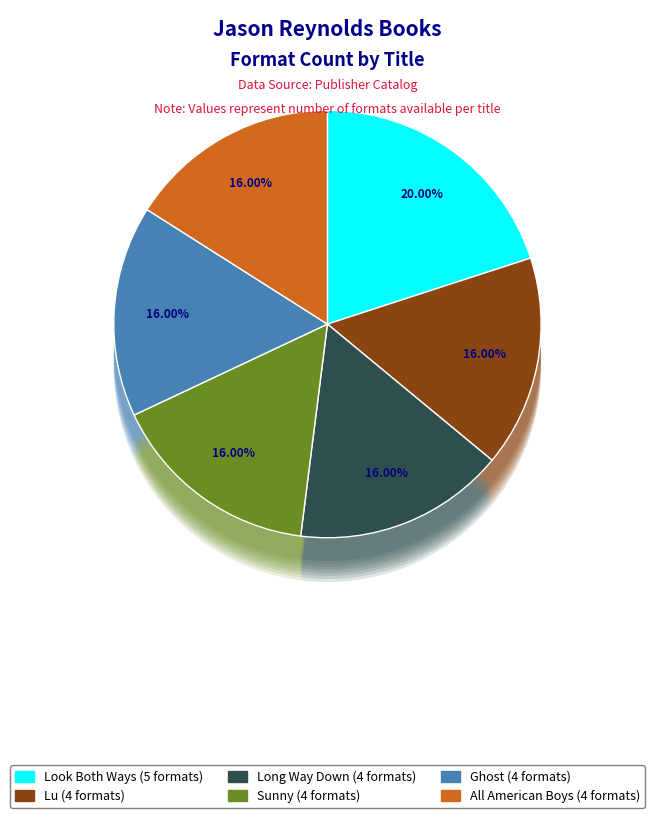

What is the largest slice in the pie chart?

Look Both Ways